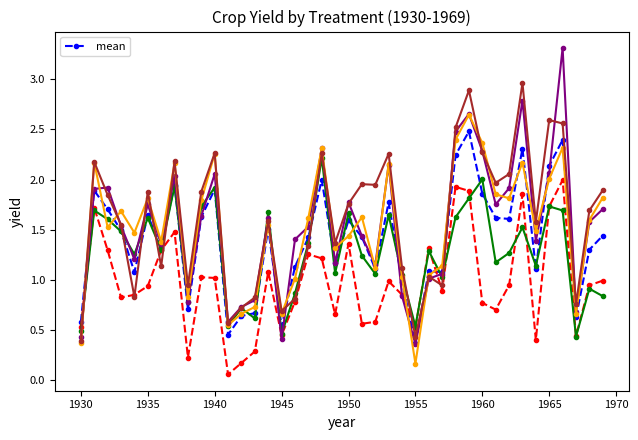

What is the maximum value for mean?

2.5